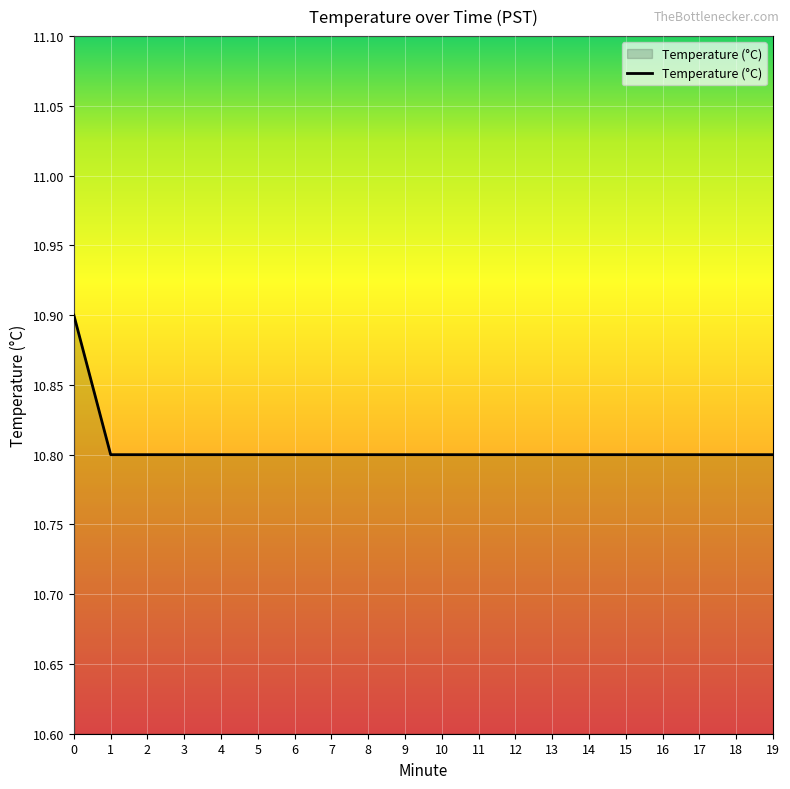

What is the average value?

10.8